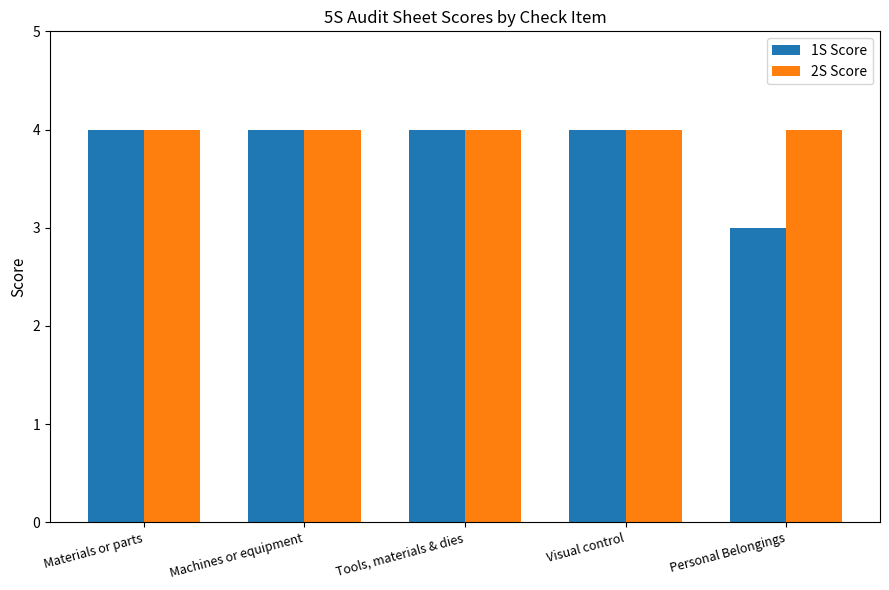

What is the total value across all series at Visual control?

8